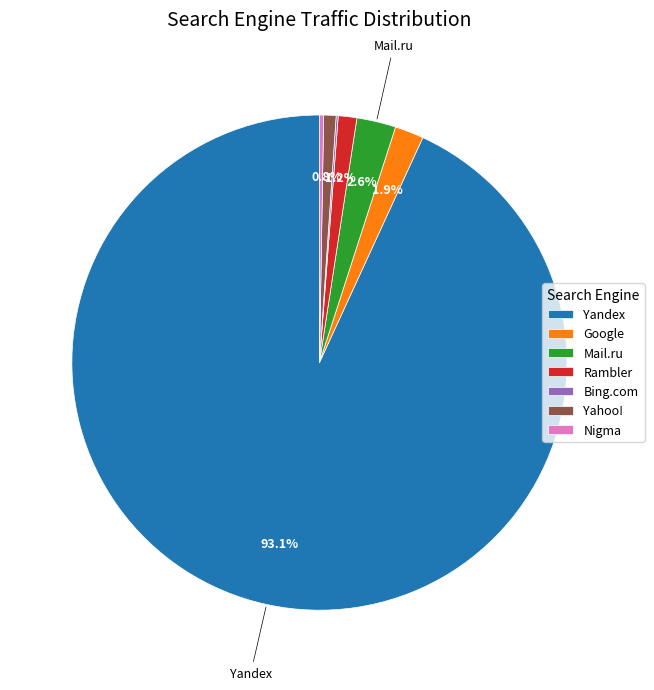

What is the largest slice in the pie chart?

Yandex